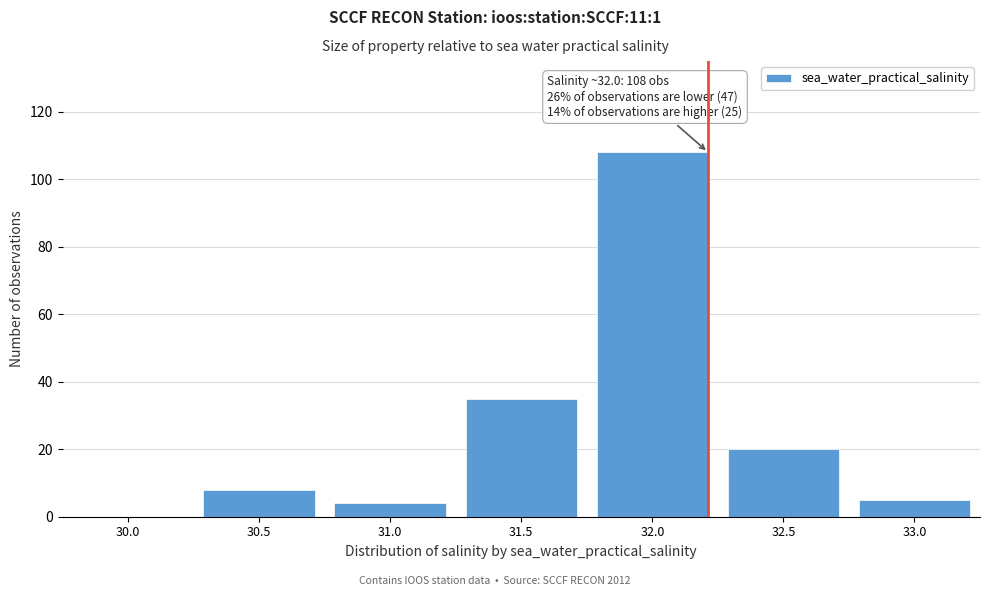

Reading right to left, extract all data points from this chart.

33.0=5	32.5=20	32.0=108	31.5=35	31.0=4	30.5=8	30.0=0